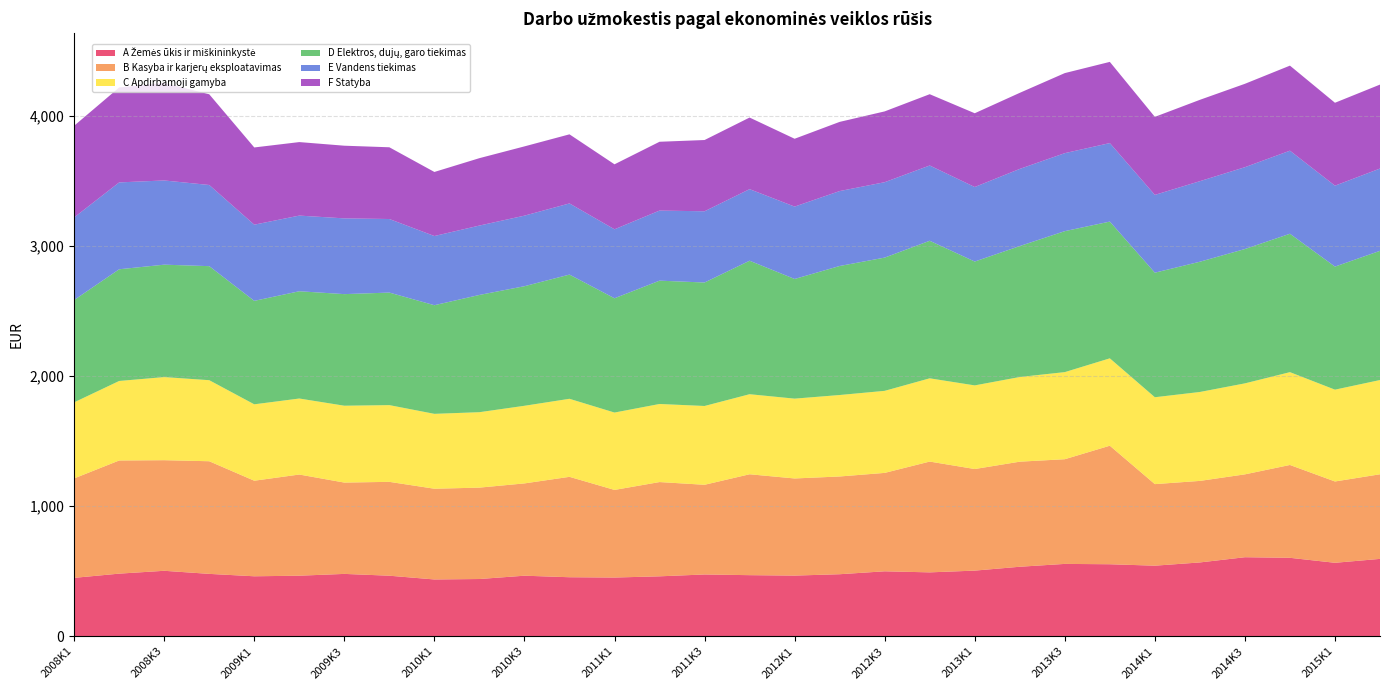

Reading right to left, transcribe all the data shown in this chart.

A Žemės ūkis ir miškininkystė: 594.3	564.3	602.6	607.1	567.0	542.1	553.1	555.8	533.9	504.2	490.7	498.9	476.5	465.9	469.3	474.6	460.3	451.0	453.3	465.1	439.7	436.2	465.1	478.9	465.2	460.6	479.1	502.8	481.0	448.6
B Kasyba ir karjerų eksploatavimas: 650.0	624.7	713.2	636.6	626.4	626.6	910.6	804.2	807.2	780.4	851.2	756.0	750.9	746.2	775.1	689.1	724.2	673.1	771.3	709.0	702.1	697.1	721.1	701.6	777.2	734.2	865.3	849.7	869.3	764.0
C Apdirbamoji gamyba: 724.0	705.3	713.0	698.9	683.1	667.4	671.2	669.1	650.5	642.5	639.5	630.3	625.8	613.2	615.0	605.3	599.8	594.4	599.5	596.2	579.5	575.2	589.4	590.5	583.9	586.9	622.6	638.5	610.8	584.2
D Elektros, dujų, garo tiekimas: 992.5	945.4	1063.2	1032.1	1000.6	956.8	1050.5	1082.9	1006.0	951.5	1056.7	1023.6	991.1	919.3	1025.5	948.6	947.4	878.0	954.1	918.7	900.7	834.6	864.5	857.2	824.0	794.8	876.1	863.5	858.1	786.2
E Vandens tiekimas: 632.2	621.7	638.2	628.6	618.8	597.6	603.1	599.2	592.6	572.5	578.3	579.3	575.6	556.0	549.8	547.1	538.4	529.7	546.7	542.0	533.0	531.5	565.2	581.9	581.2	585.2	623.5	646.9	667.3	634.6
F Statyba: 645.0	636.9	653.4	640.7	625.0	599.5	623.8	615.0	584.5	566.7	547.7	543.9	531.5	521.2	550.2	547.4	528.6	499.3	530.9	532.1	517.8	492.2	551.1	558.4	564.7	593.3	696.9	749.3	729.3	704.0